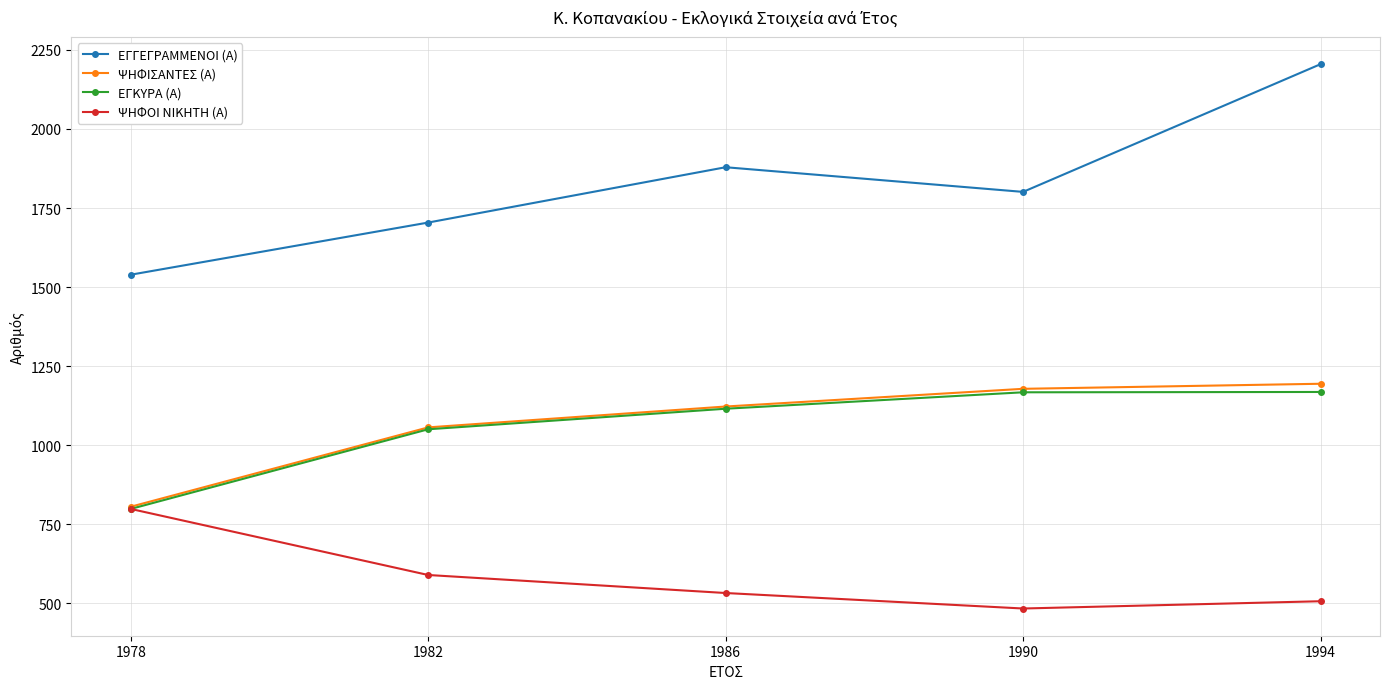

The ΨΗΦΙΣΑΝΤΕΣ (Α) series shows 1910 at 1986. True or false?

False